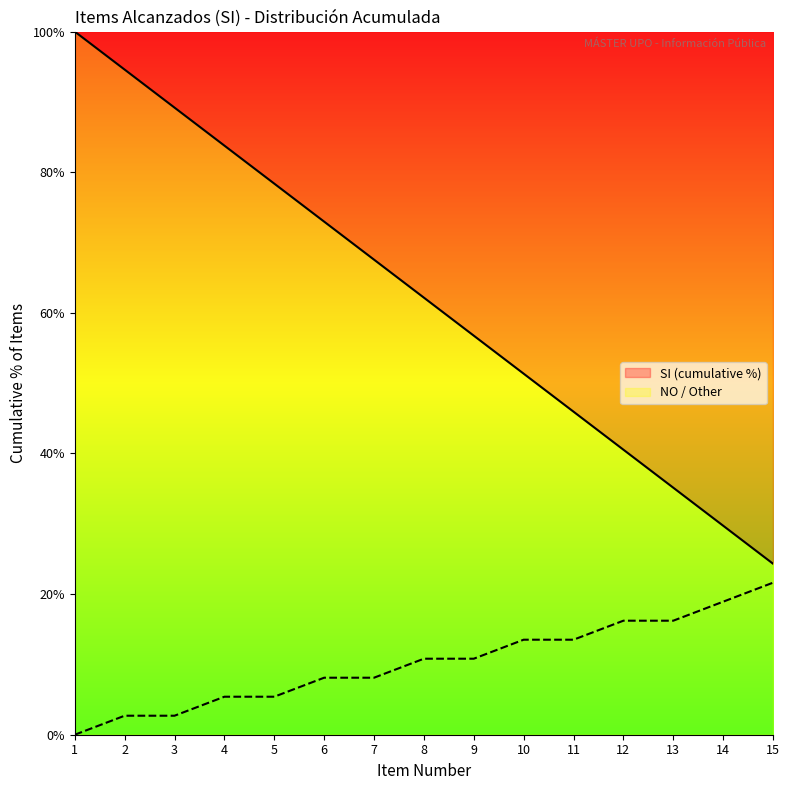

What is the difference between the maximum and minimum values in the NO series?

21.6